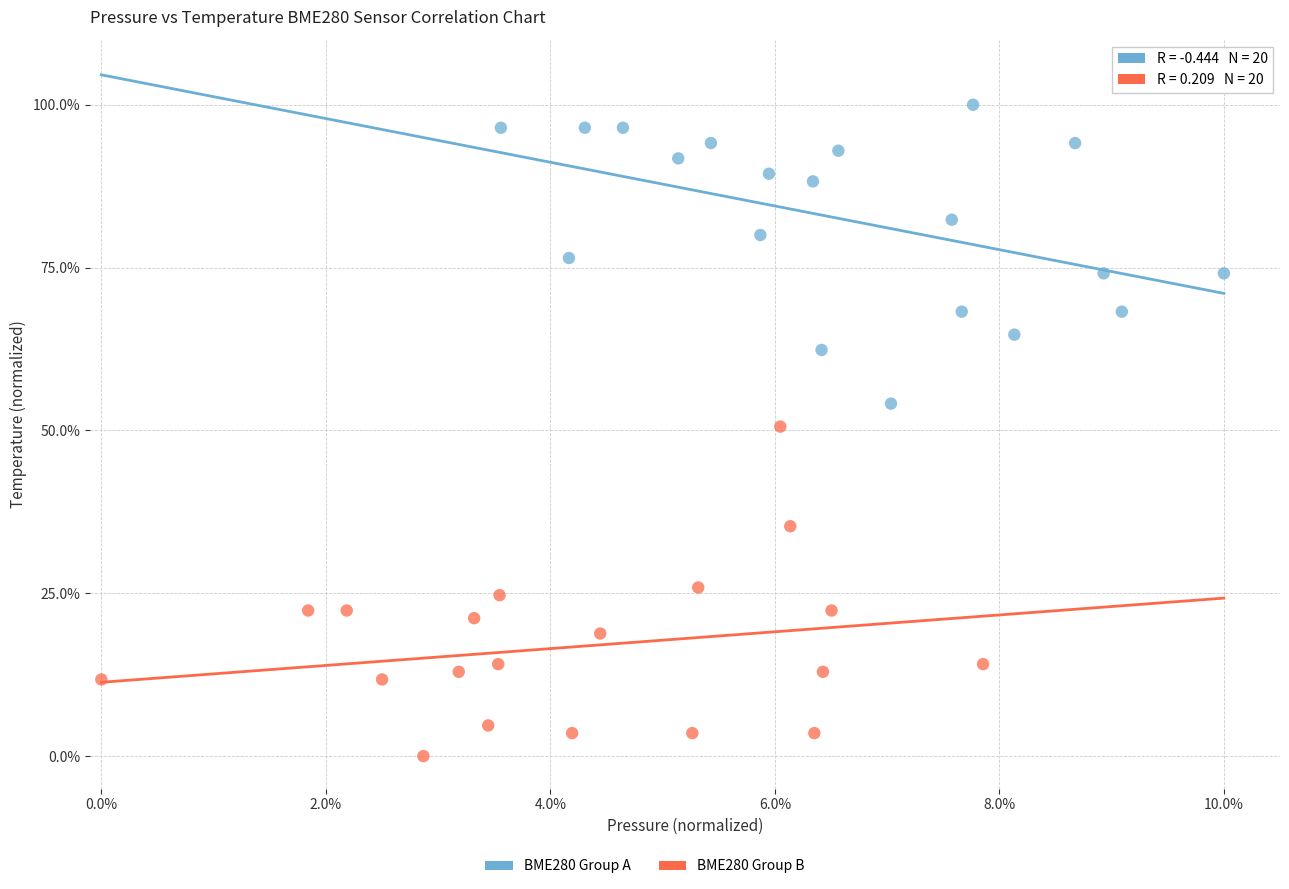

Which series reaches the minimum Y coordinate?

BME280 Group B